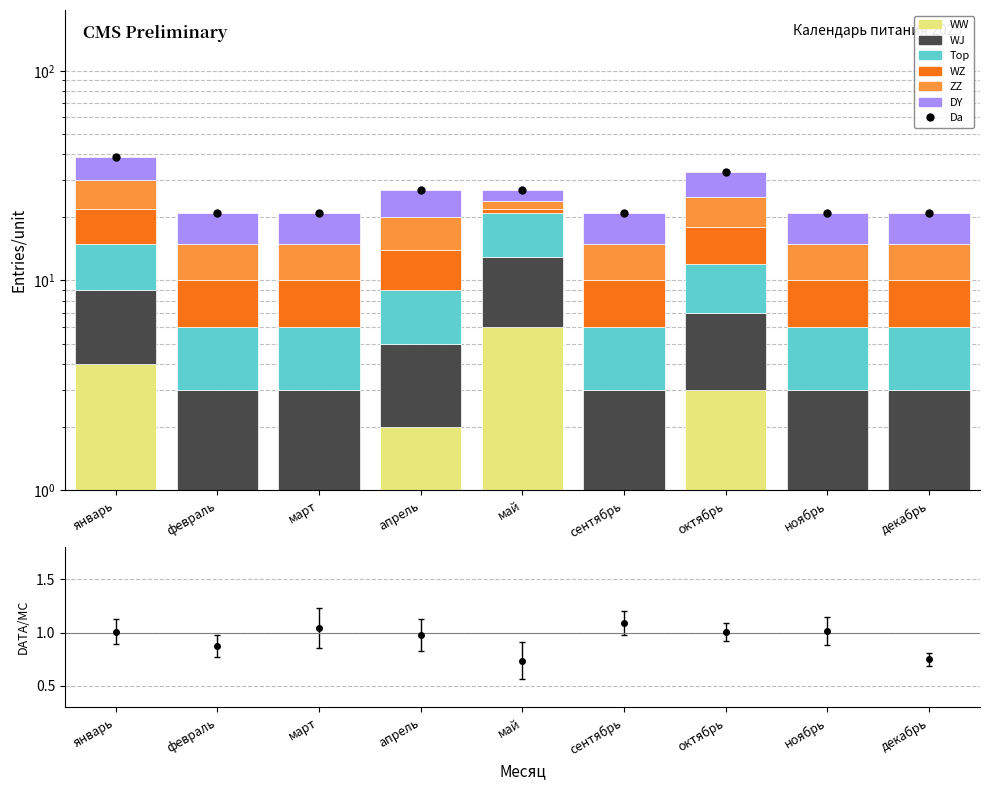

The Top series shows 6 at январь. True or false?

True